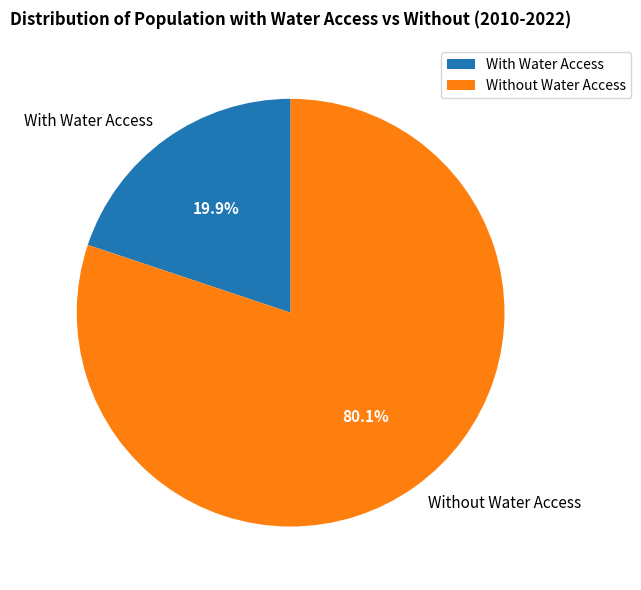

How much of the chart is everything except Without Water Access?

19.9%